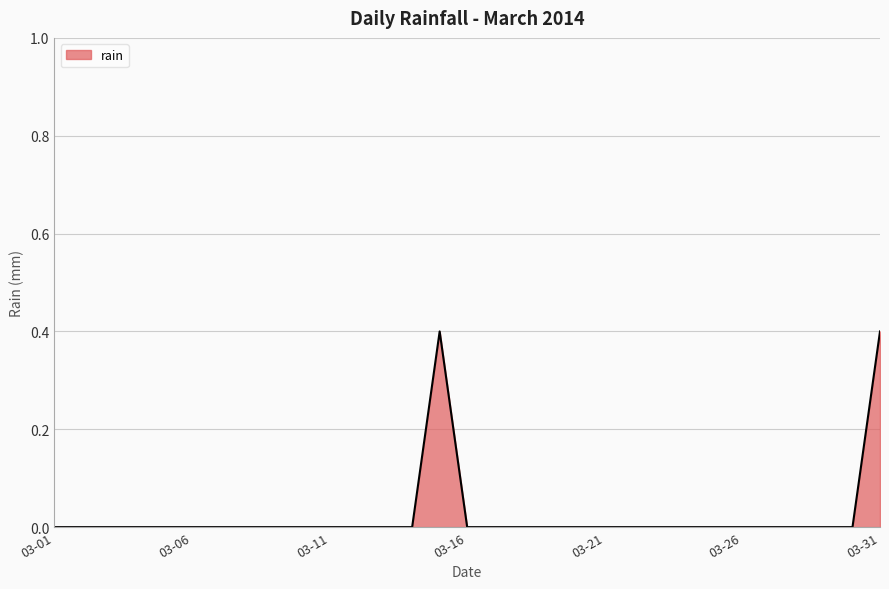

What is the difference between the maximum and minimum values?

0.4